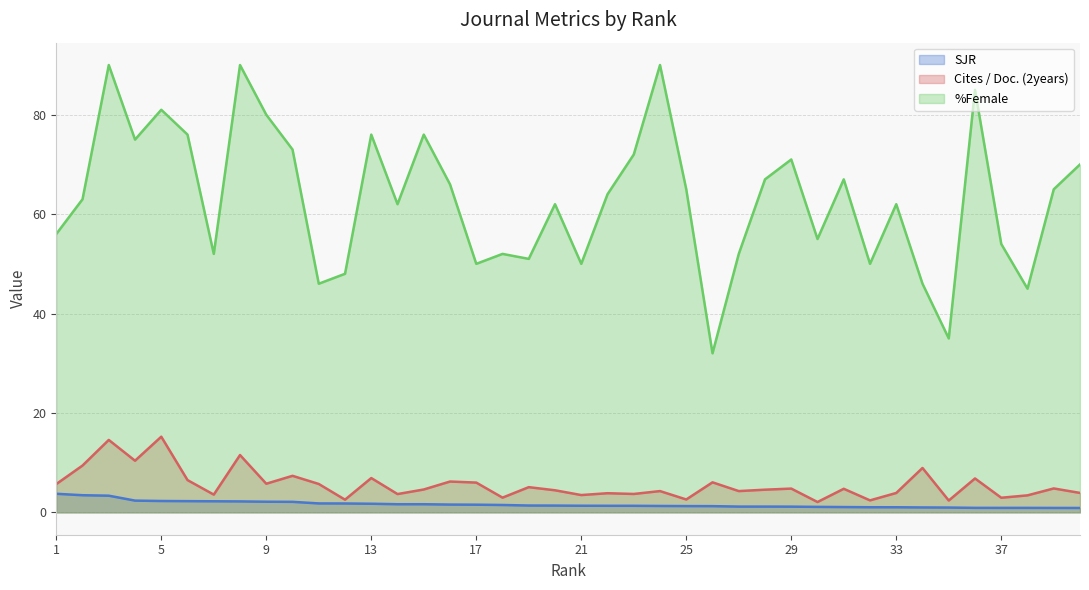

What is the difference between the %Female values at 1 and 20?

6.0